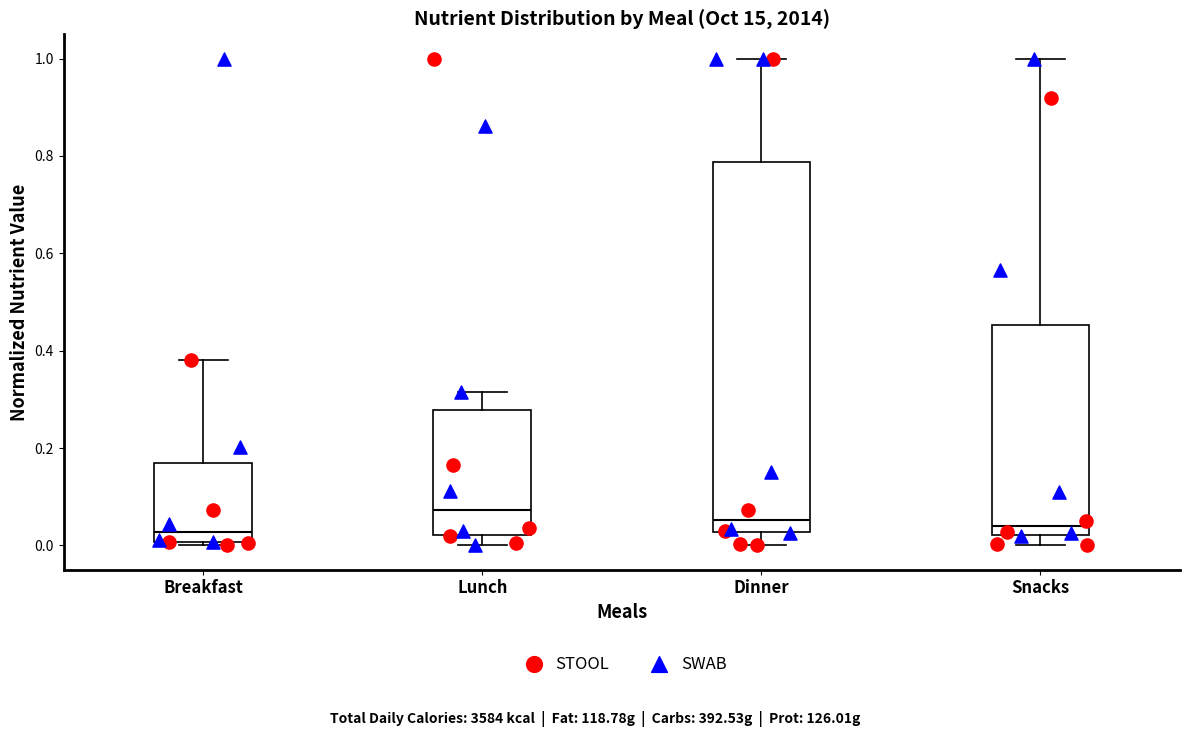

Reading left to right, transcribe this box plot: for each box, give where its median line is, the range the box spans, and where its two whiskers end, as read against the y-axis. The values are not printed on the chart, so give them approximately, as read against the axis.

Breakfast: median 0.02, box 0.00 to 0.18, whiskers 0.00 (just below the box's lower edge) to 0.38
Lunch: median 0.08, box 0.02 to 0.28, whiskers 0.00 to 0.32
Dinner: median 0.06, box 0.02 to 0.78, whiskers 0.00 to 1.00
Snacks: median 0.04, box 0.02 to 0.46, whiskers 0.00 to 1.00